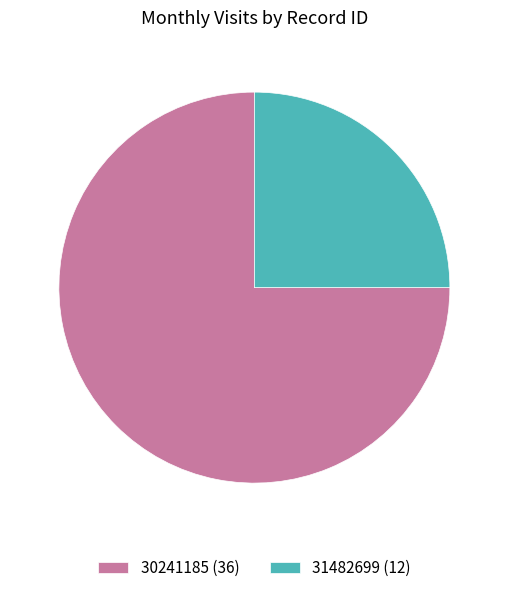

Which has a higher value, 31482699 (12) or 30241185 (36)?

30241185 (36)